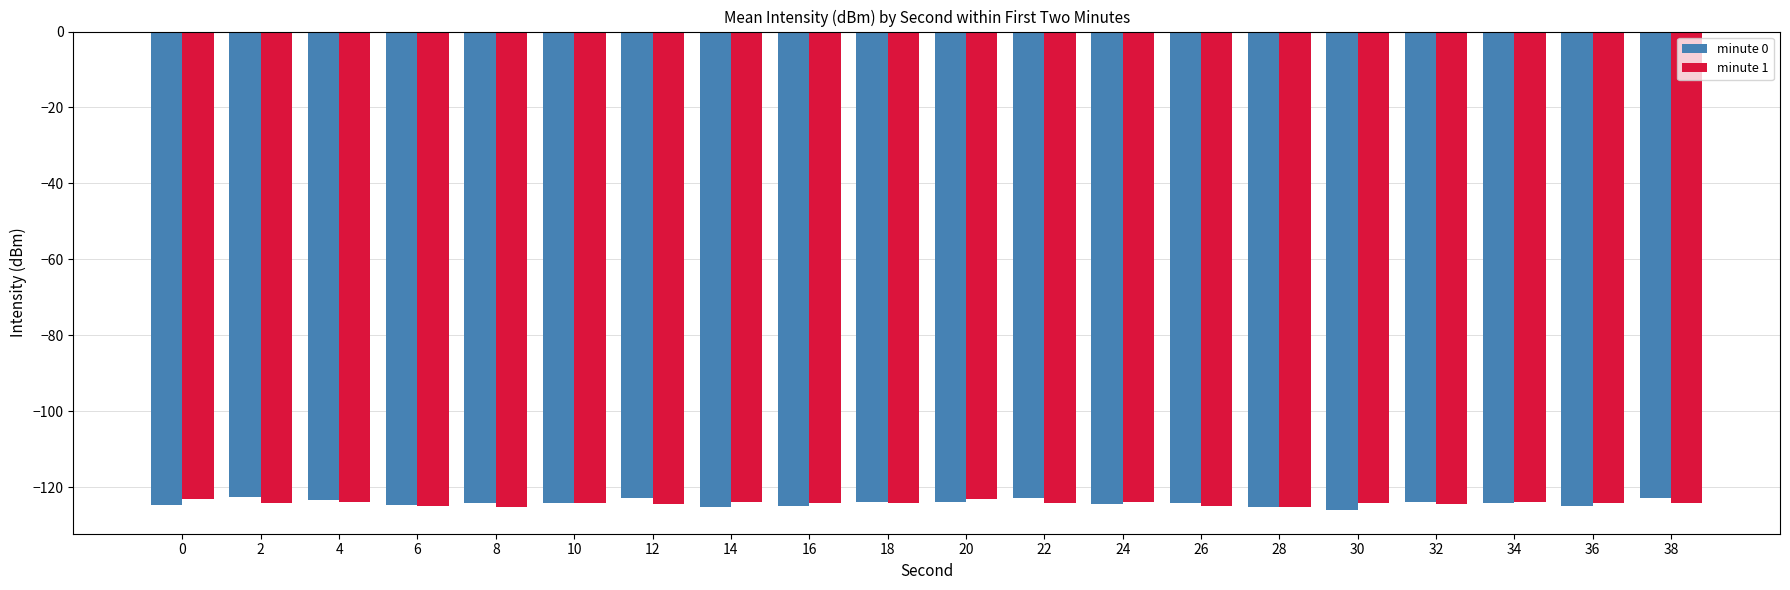

What is the lowest value of the minute 1 series?

-125.2